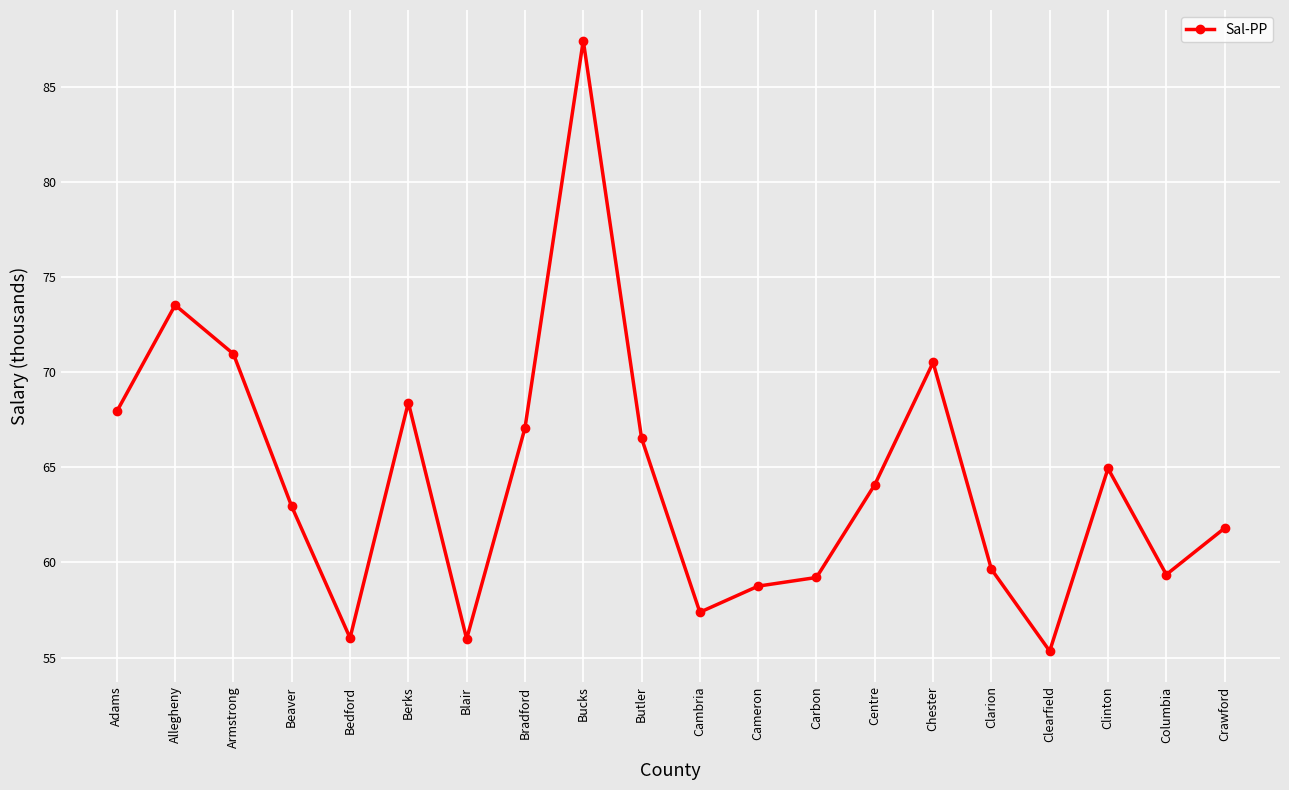

At which category does the data reach its first local valley?

Bedford